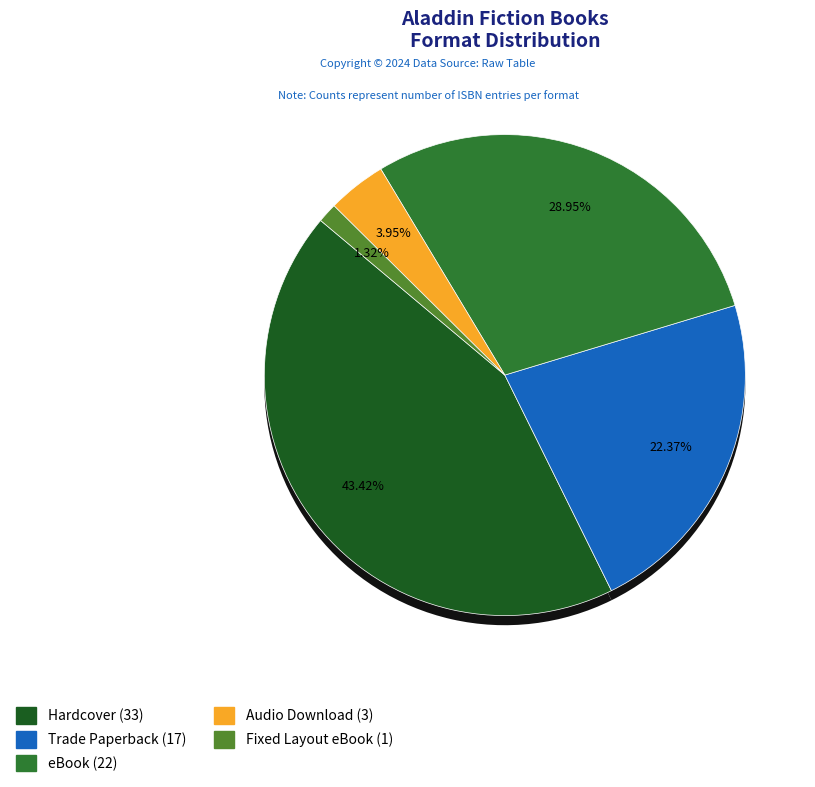

True or false: Fixed Layout eBook accounts for 14% of the total.

False